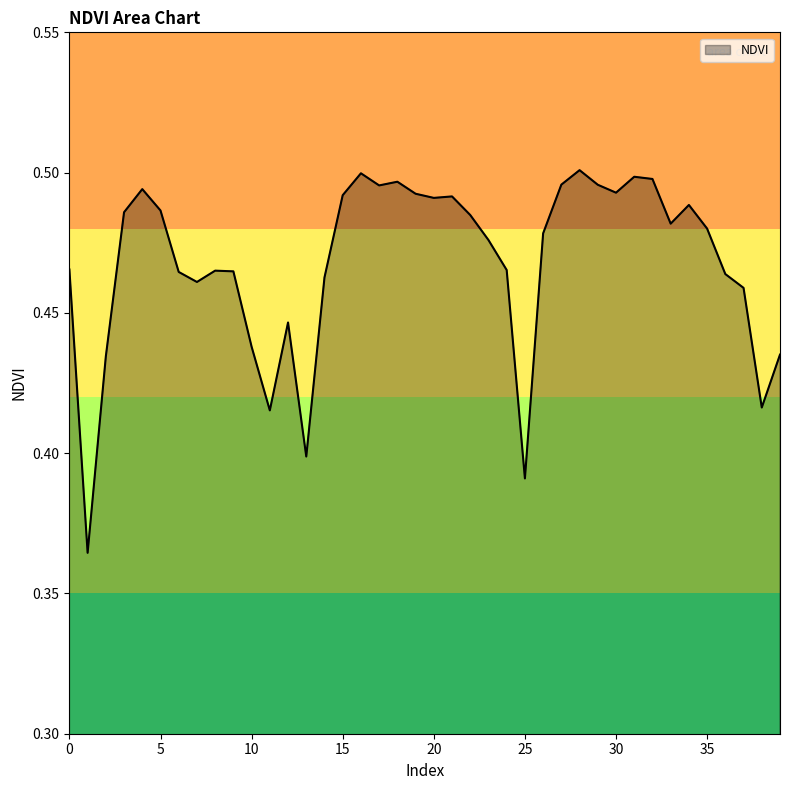

At which category does the chart reach its peak across all series?

28